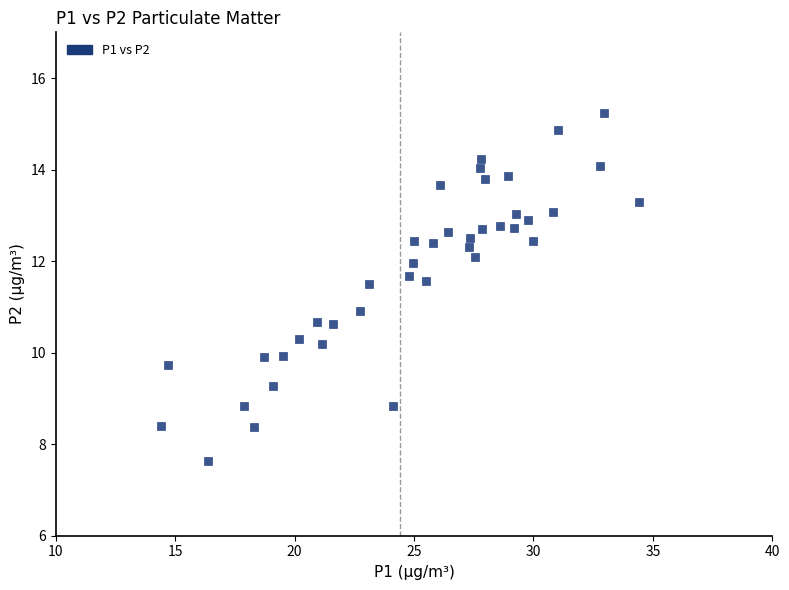

What is the range of X values (max minus min)?

20.0